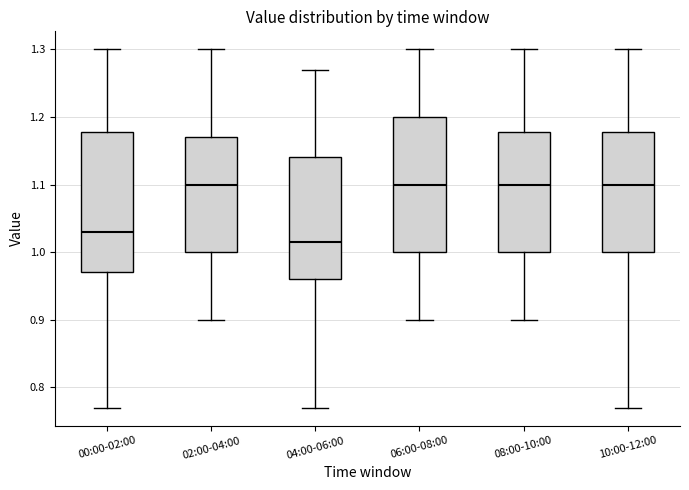

Which box's median line is the lowest?

04:00-06:00